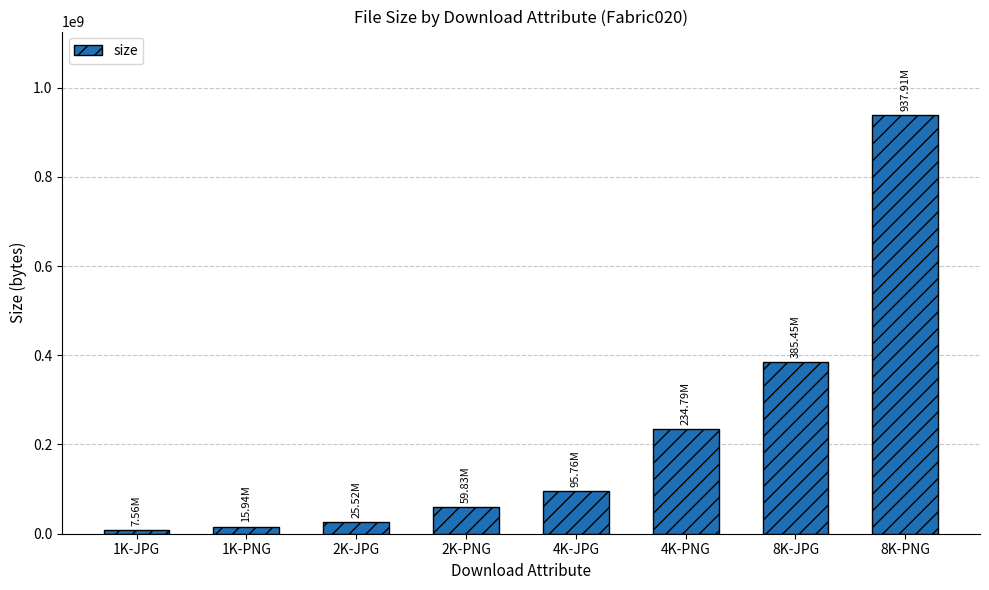

What is the sum of the values at 2K-PNG and 4K-JPG?

155591486